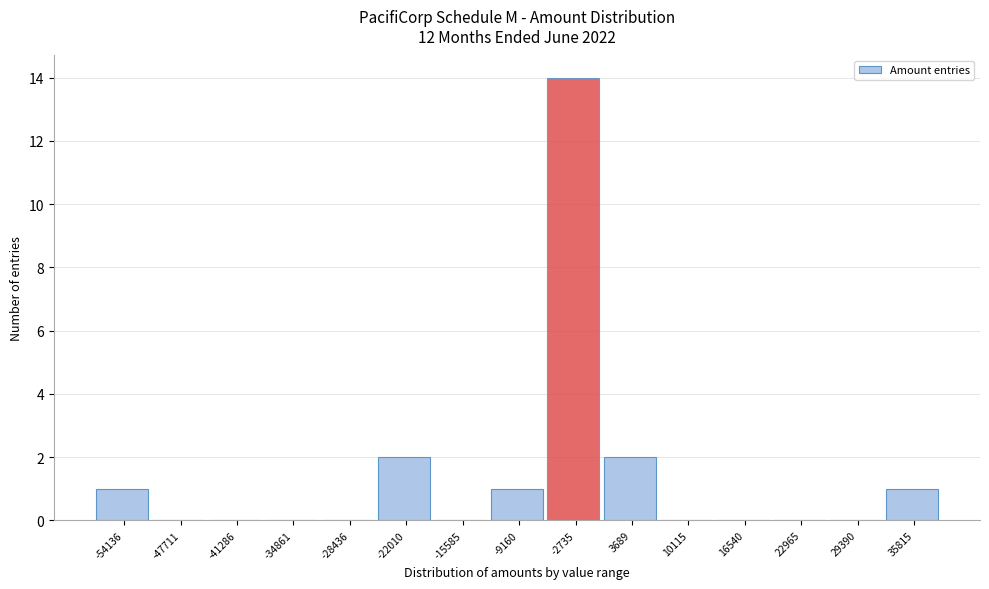

Reading right to left, list all the values displayed in this chart.

35815=1	29390=0	22965=0	16540=0	10115=0	3689=2	-2735=14	-9160=1	-15585=0	-22010=2	-28436=0	-34861=0	-41286=0	-47711=0	-54136=1